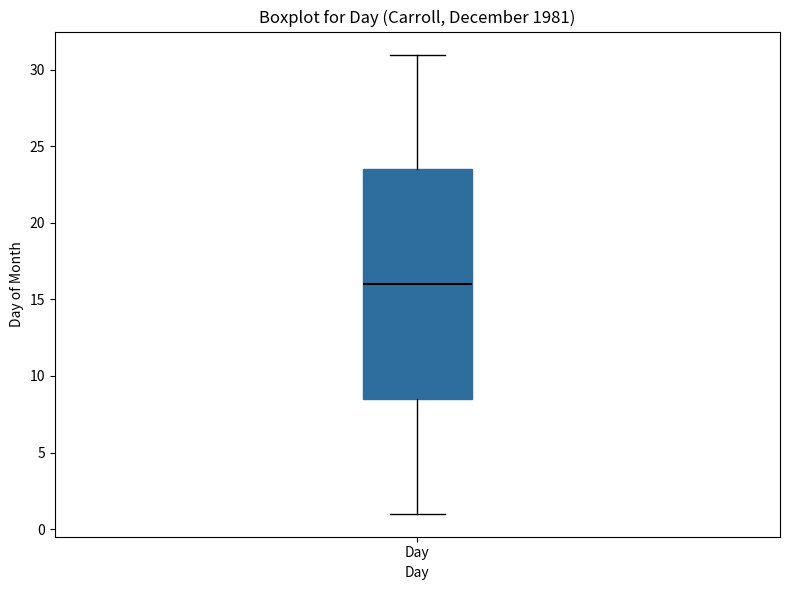

Read this box plot against the y-axis: the position of the median line, the range covered by the box, and the ends of both whiskers. The values are not printed on the chart, so give them approximately, as read against the axis.

median 16.0, box 8.5 to 23.5, whiskers 1.0 to 31.0